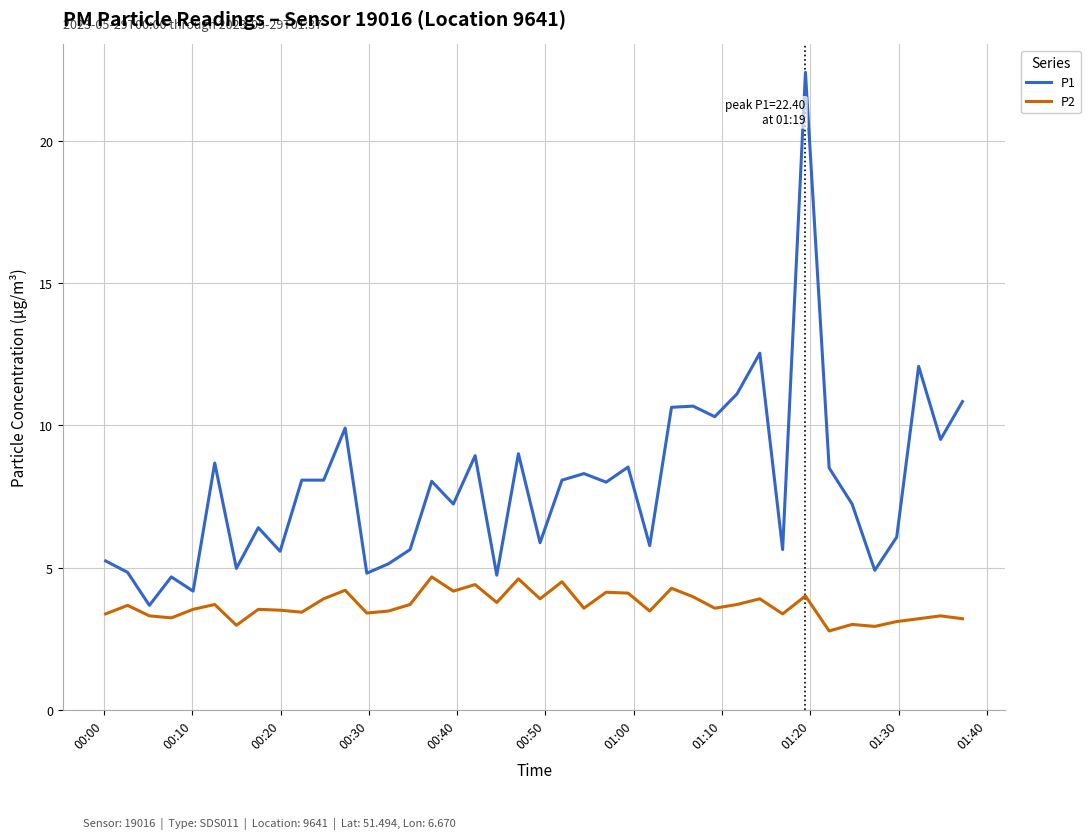

List the series in order of their overall mean, lowest first.

P2, P1